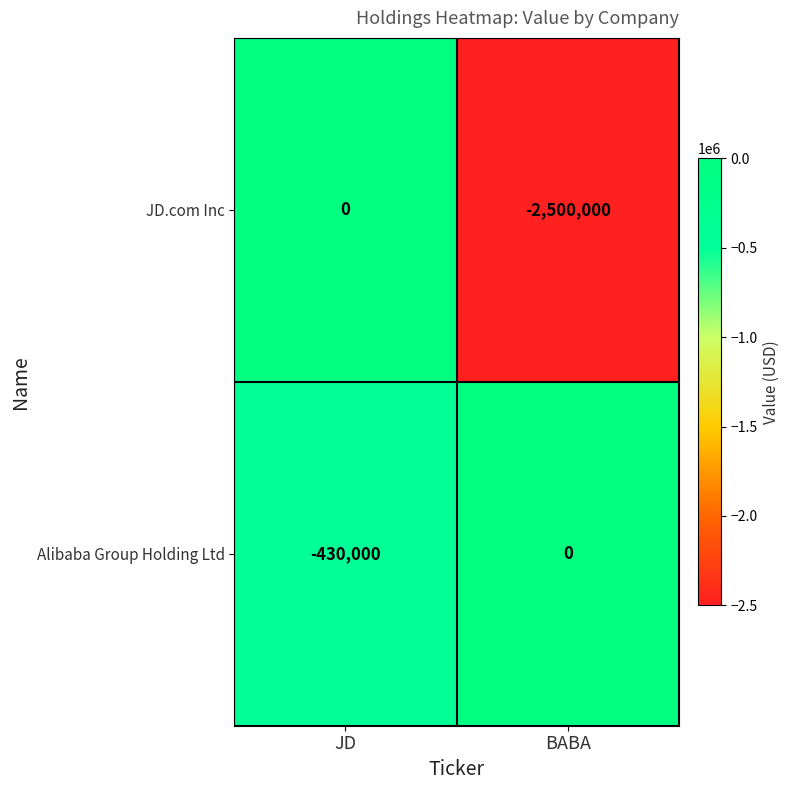

Rank the categories by Alibaba Group Holding Ltd value from highest to lowest.

BABA, JD